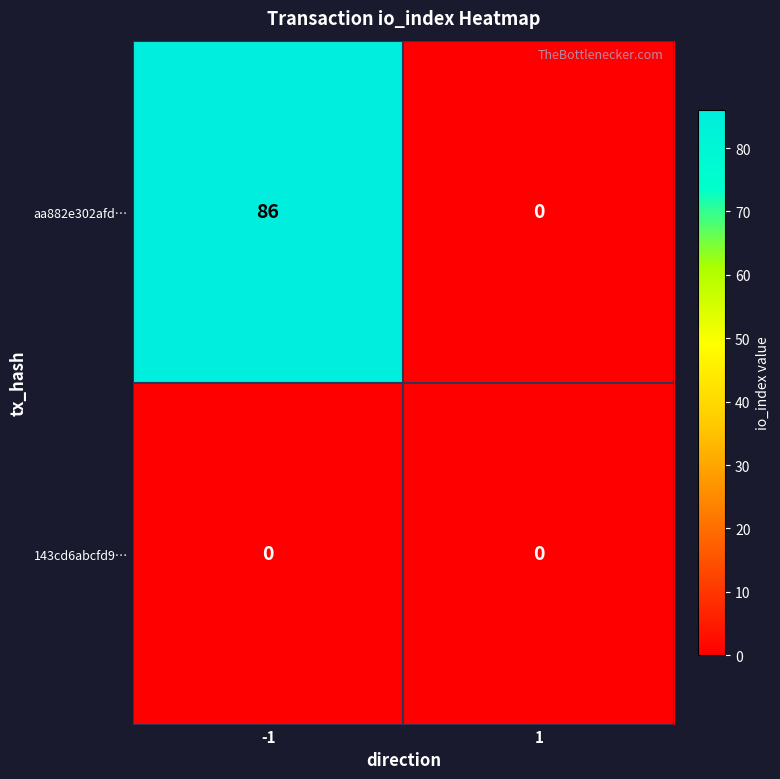

What is the average value of the aa882e302afd… series?

43